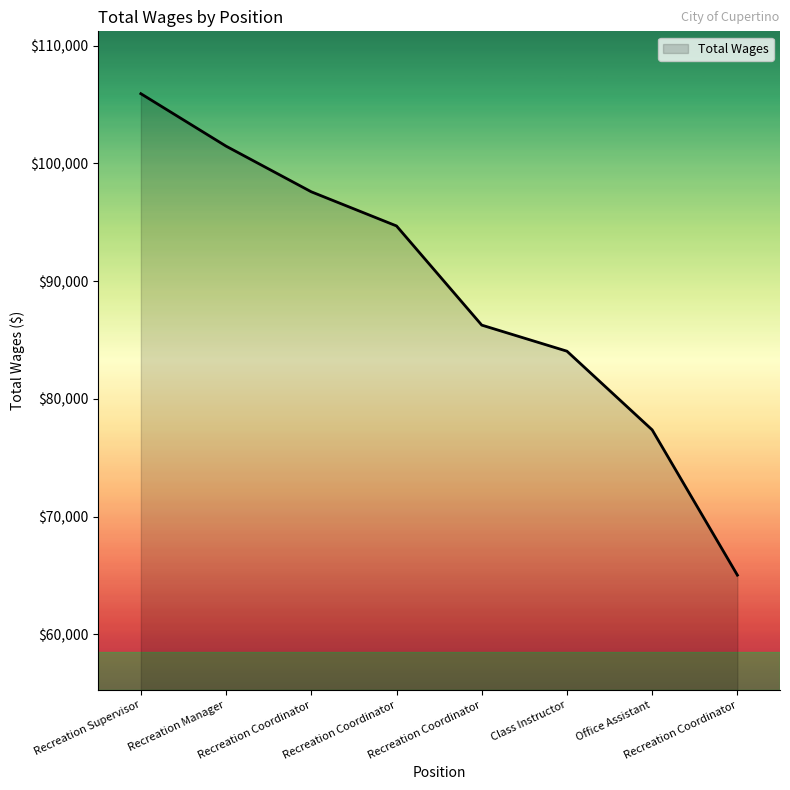

Read the value at Recreation Coordinator.

65027